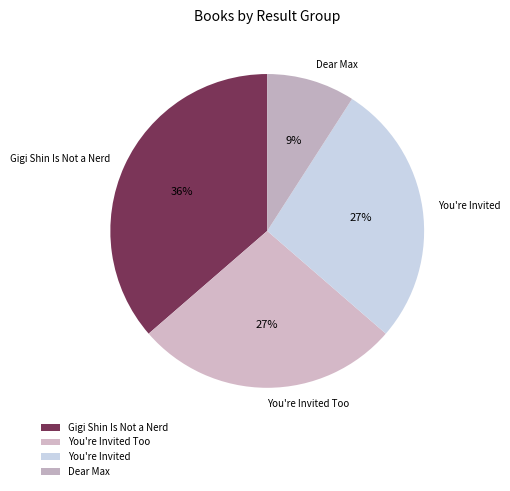

What is the smallest slice in the pie chart?

Dear Max